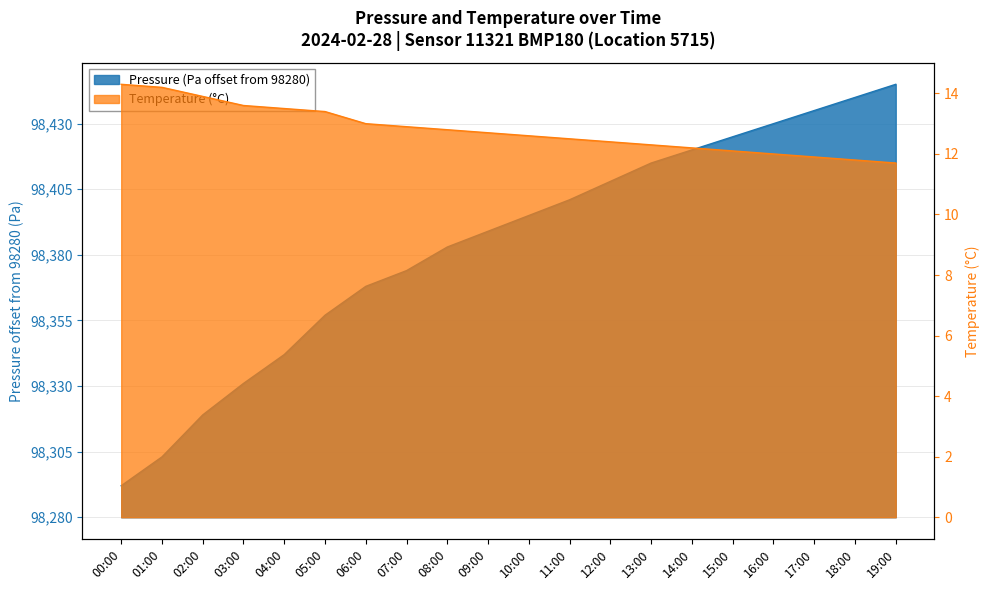

Between 02:00 and 05:00, which series saw the biggest shift?

pressure